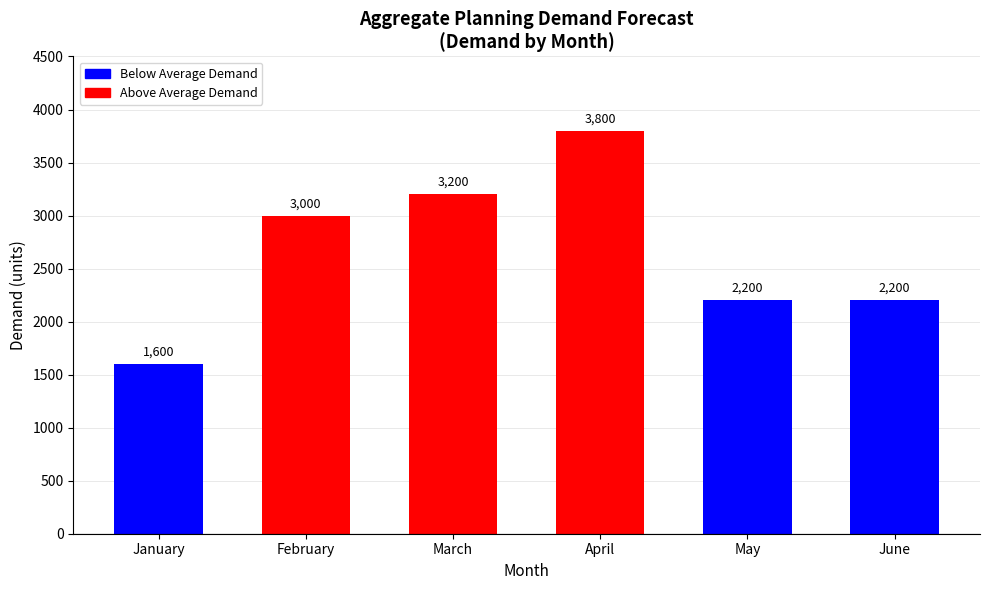

Reading left to right, what are all the values shown in this chart?

January=1600	February=3000	March=3200	April=3800	May=2200	June=2200